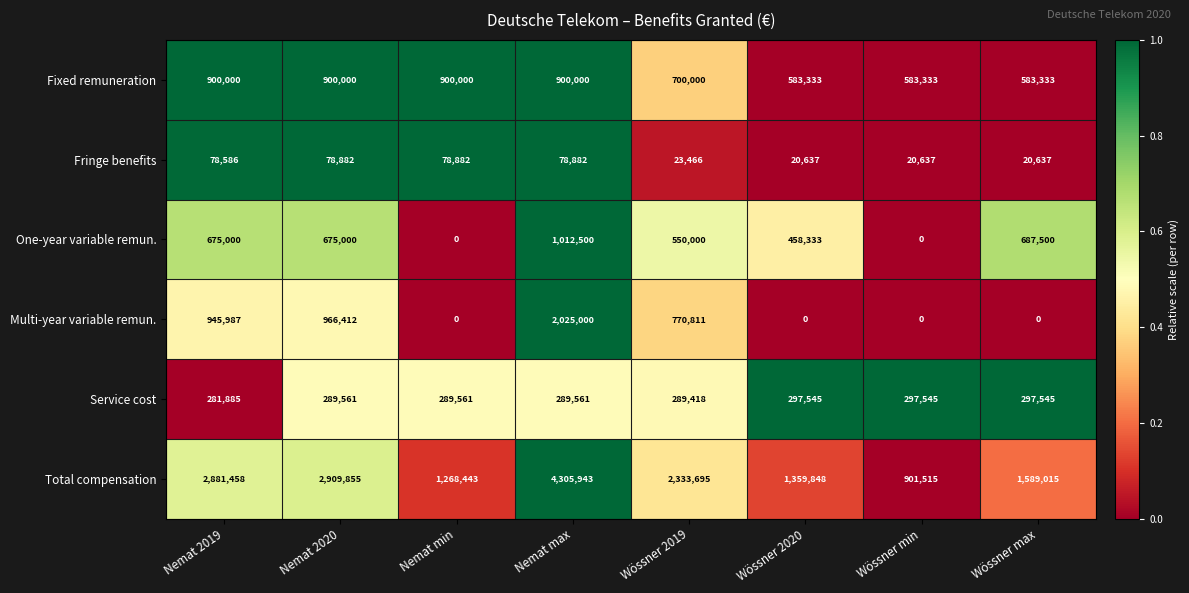

At how many categories does at least one series exceed 1651438?

4